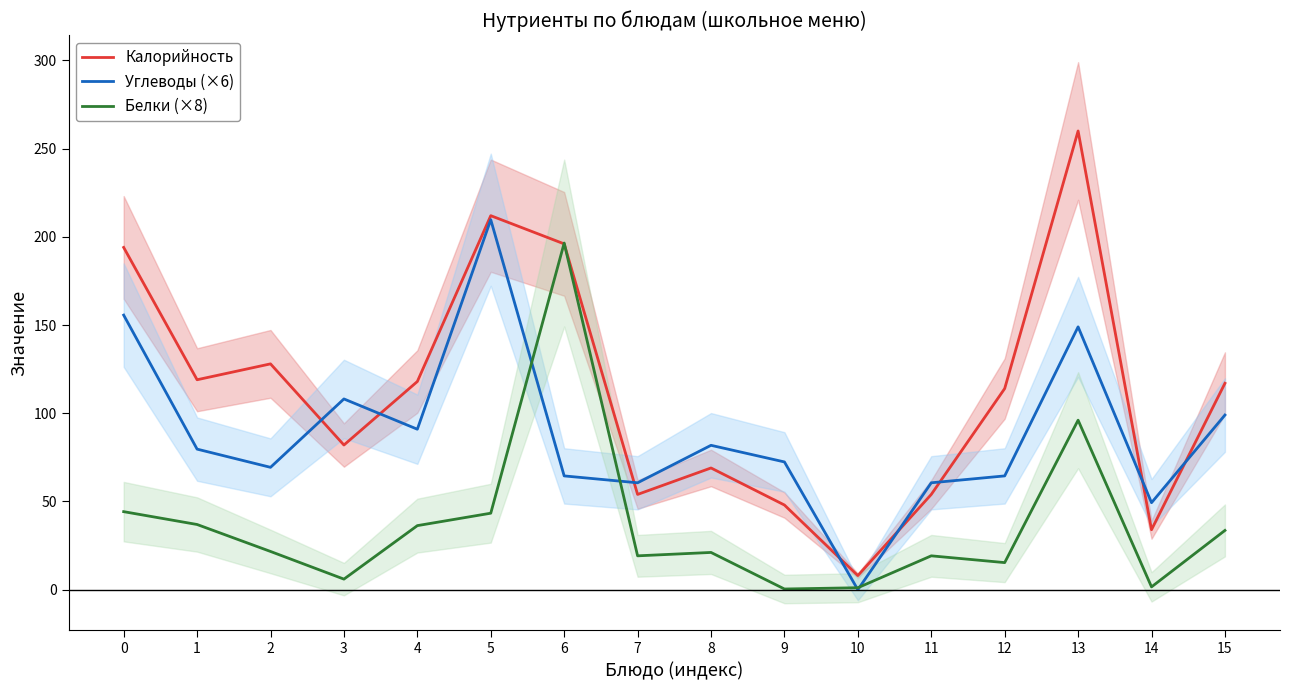

Does the chart have visible grid lines?

No